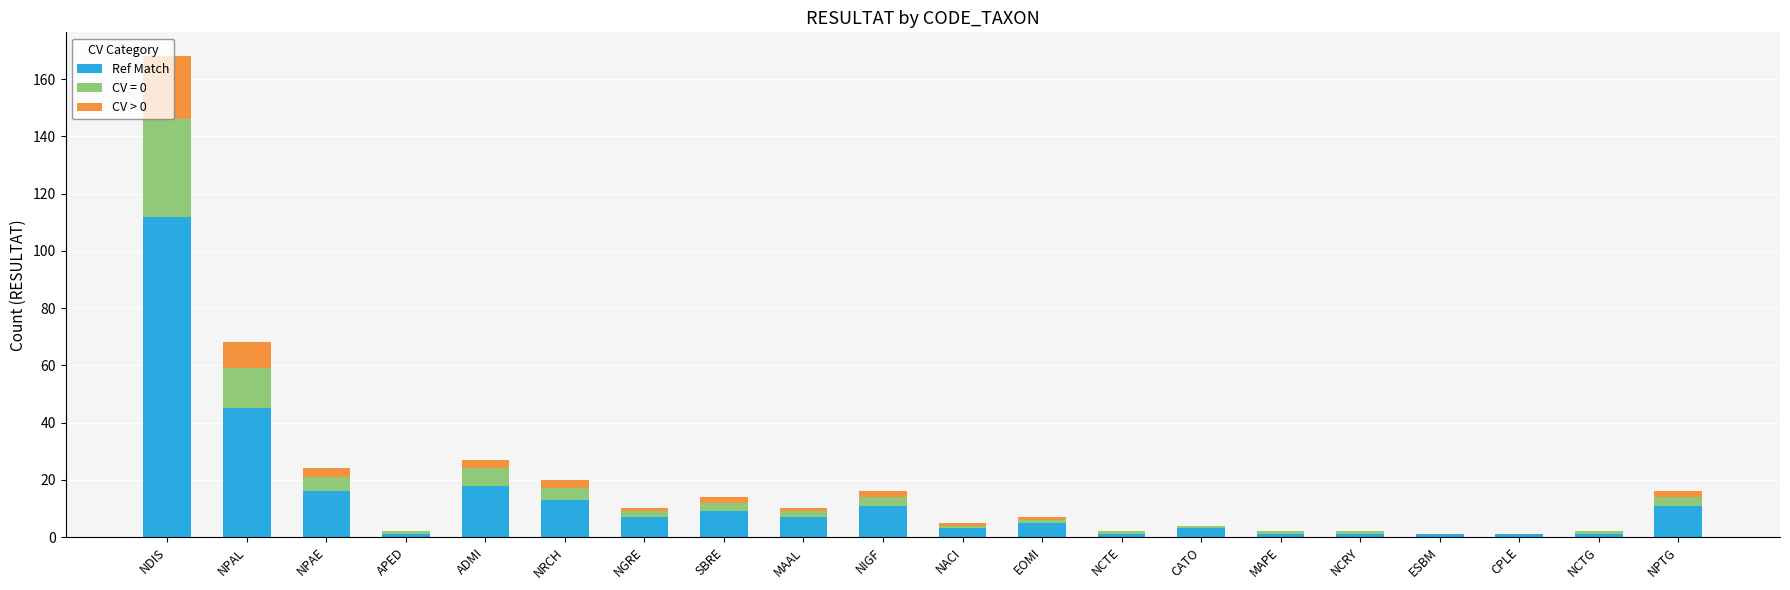

At which label does Ref Match reach its peak?

NDIS